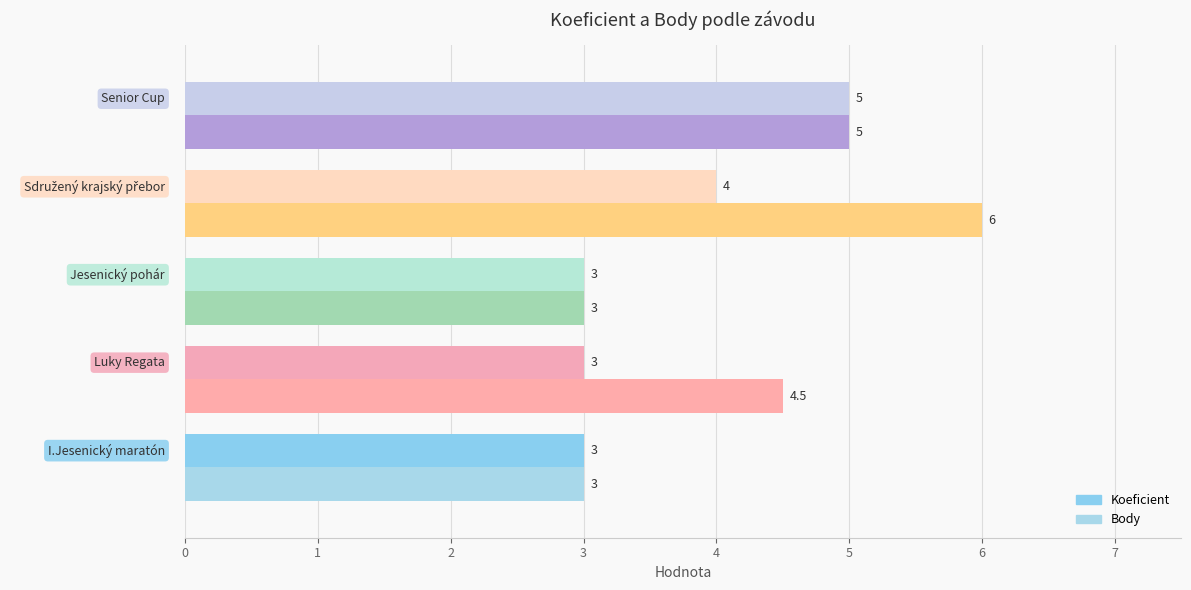

Reading left to right, transcribe all the data shown in this chart.

Koeficient: 3.0	3.0	3.0	4.0	5.0
Body: 3.0	4.5	3.0	6.0	5.0